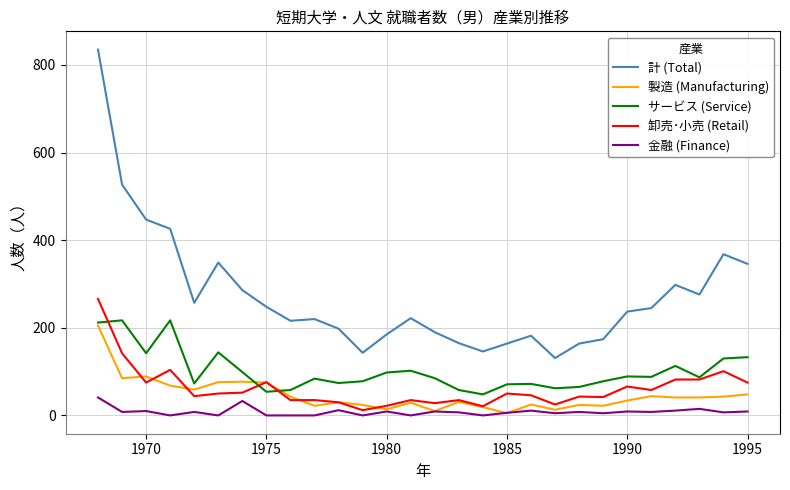

In サービス (Service), how many points are lower than both neighbors (excluding endpoints)?

8